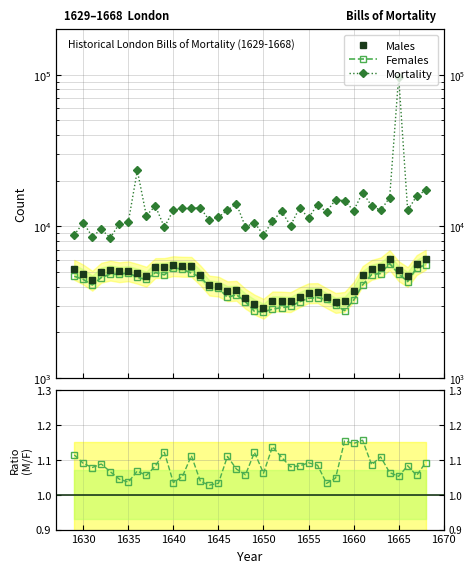

Does the chart have visible grid lines?

Yes